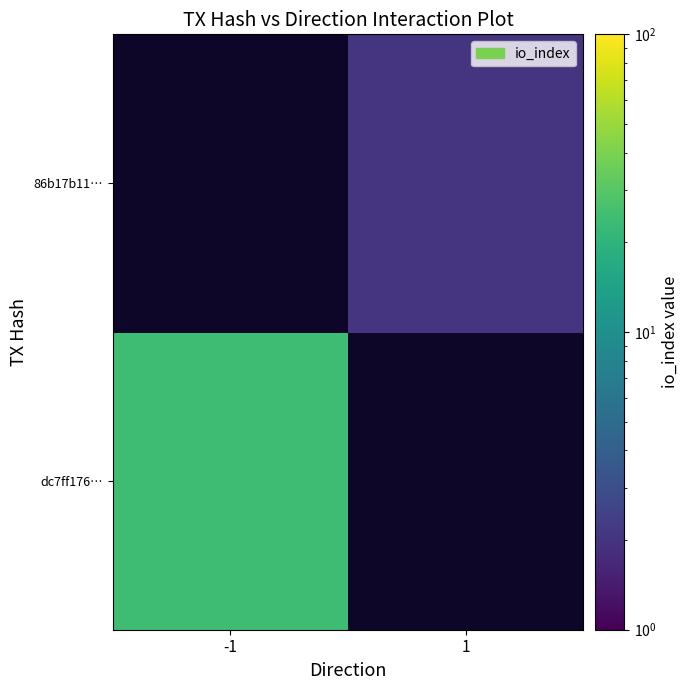

How many values in 86b17b11… are above zero?

1